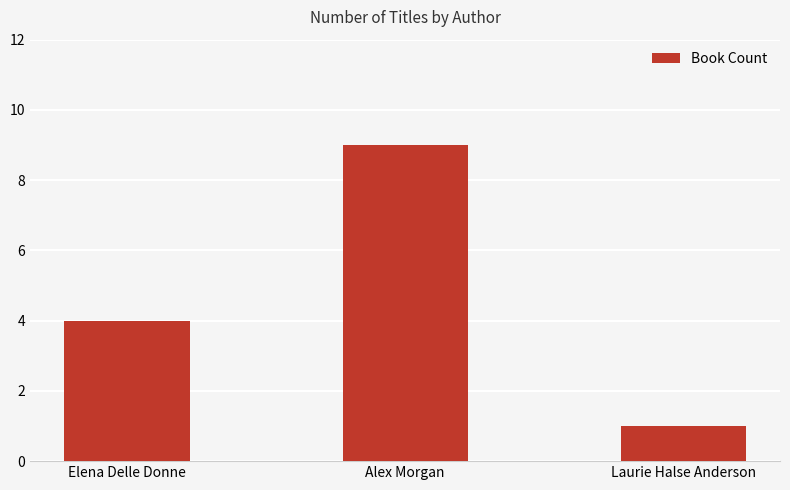

Reading left to right, transcribe all the data shown in this chart.

4	9	1